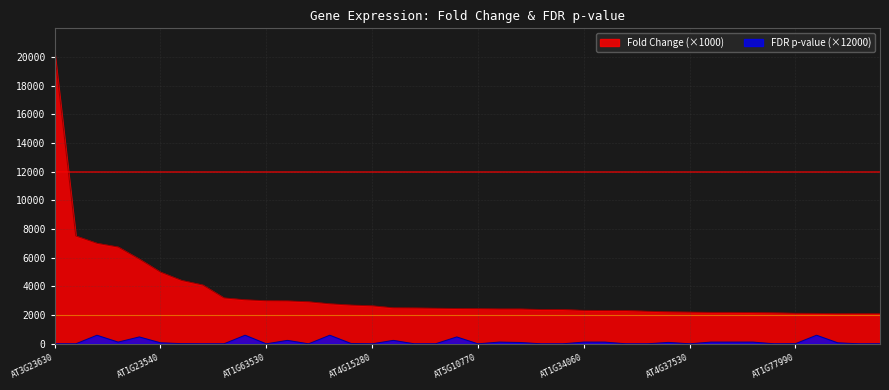

What is the greatest value displayed?

20330.0